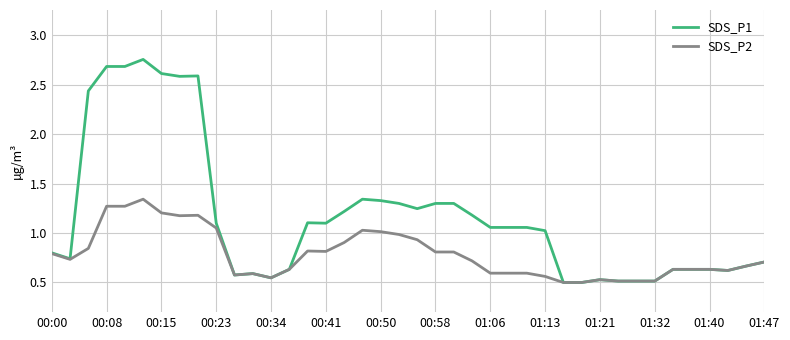

List the series in order of their overall mean, lowest first.

SDS_P2, SDS_P1